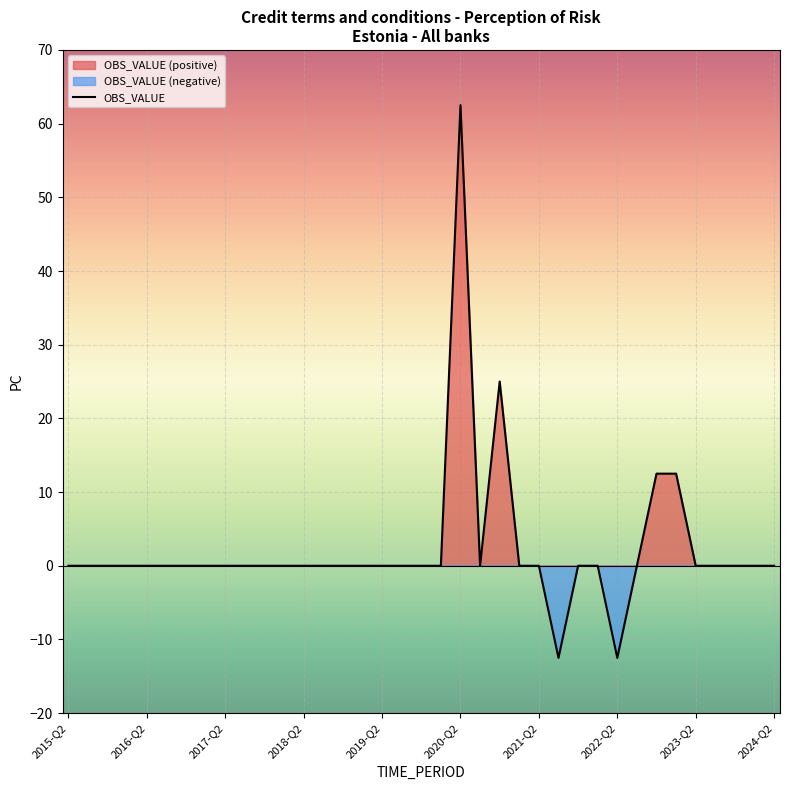

The value at 2015-Q2 is 45.9. True or false?

False